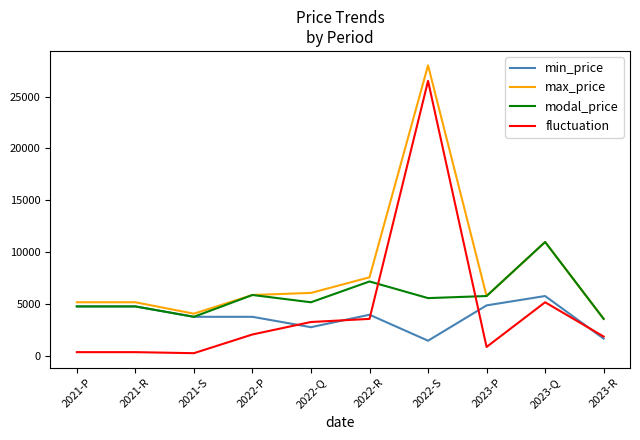

What is the difference between the highest and lowest values at 2022-S?

26500